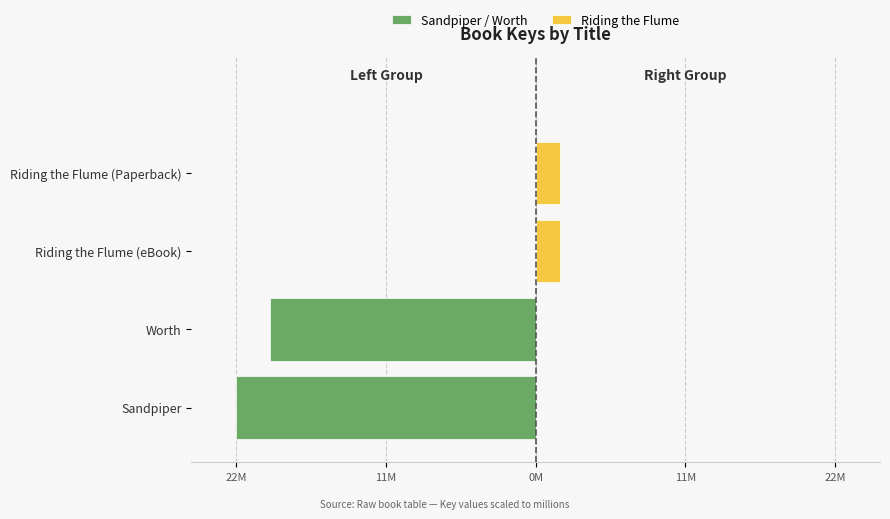

What are all the series names shown in the legend?

Sandpiper / Worth, Riding the Flume